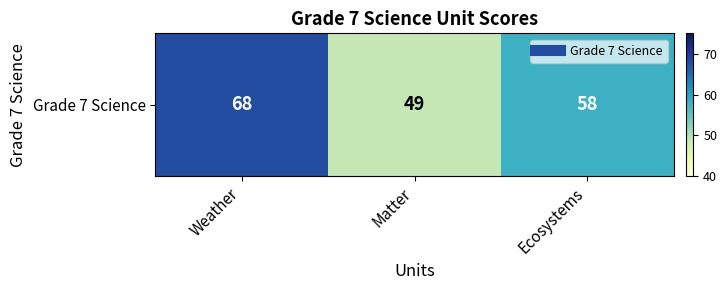

True or false: the data shows 21 at Matter.

False